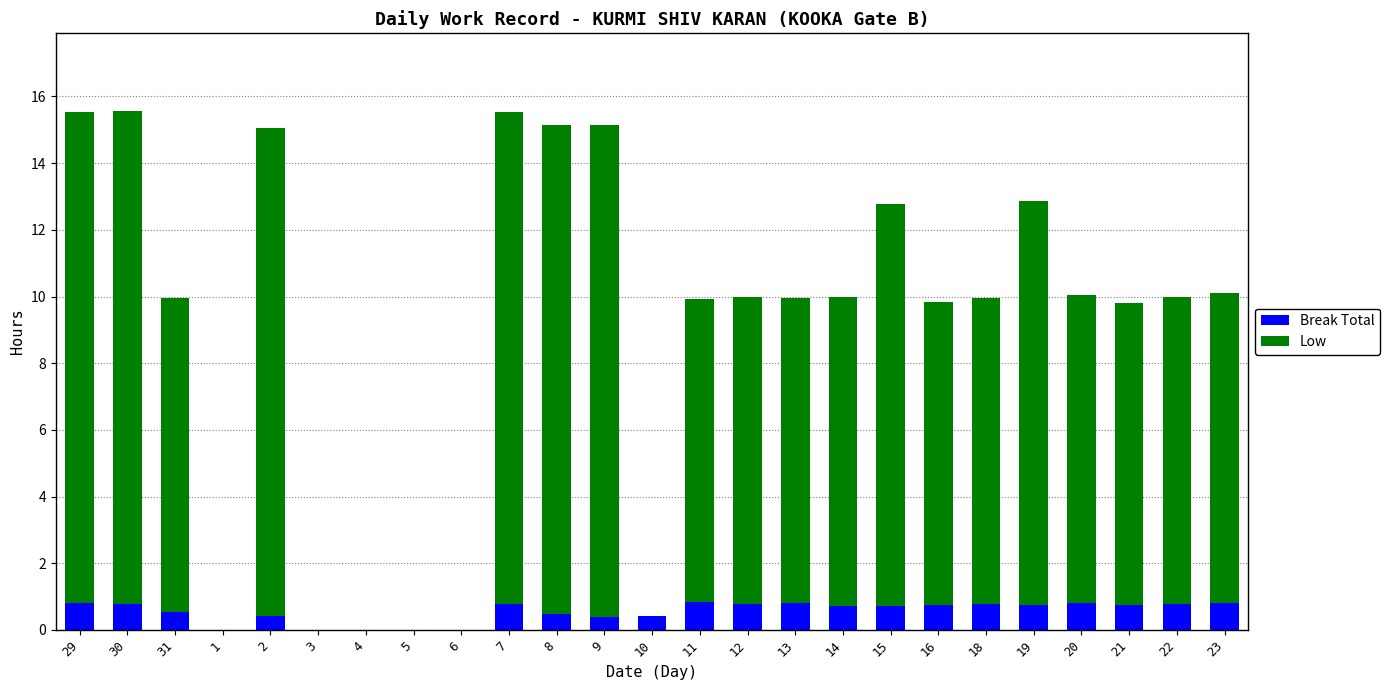

What is the total value across all series at 19?

12.9